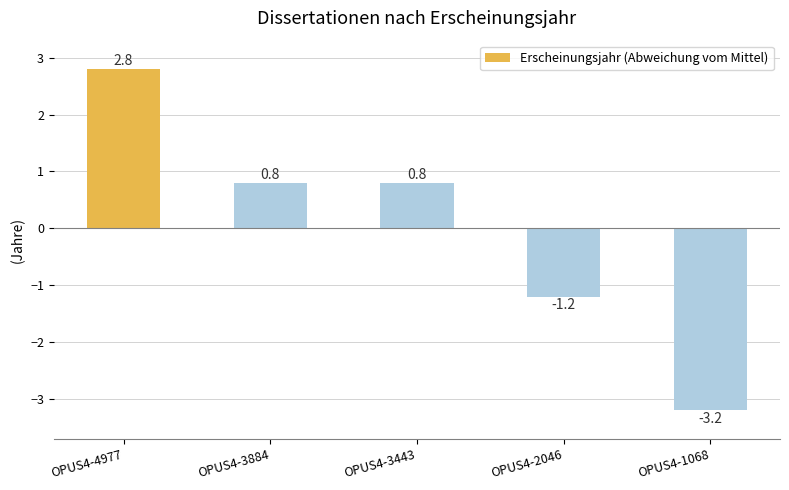

Read the value at OPUS4-4977.

2.8